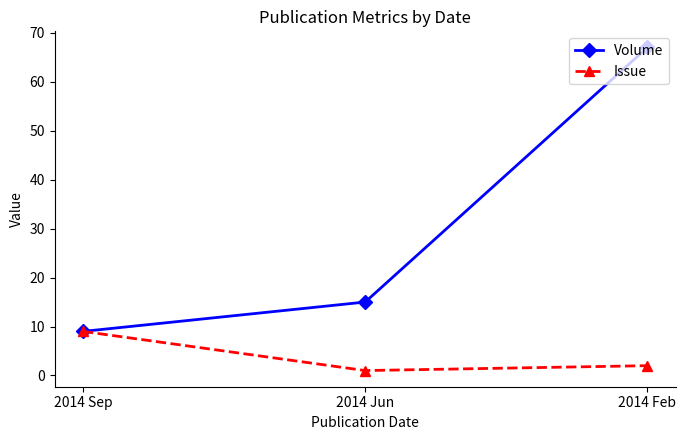

What is the minimum value for Issue?

1